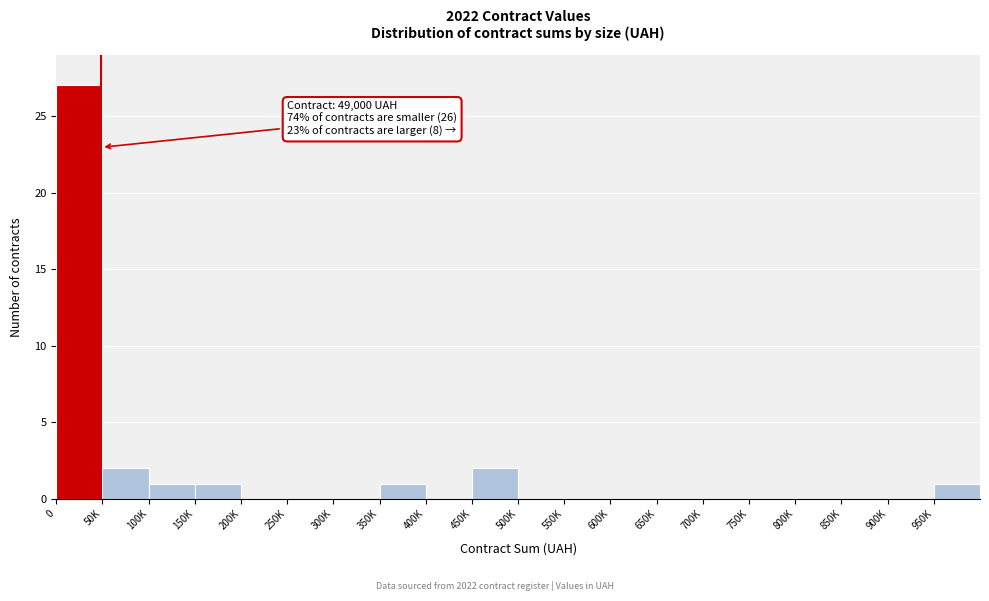

Reading left to right, transcribe all the data shown in this chart.

0=27	50K=2	100K=1	150K=1	200K=0	250K=0	300K=0	350K=1	400K=0	450K=2	500K=0	550K=0	600K=0	650K=0	700K=0	750K=0	800K=0	850K=0	900K=0	950K=1